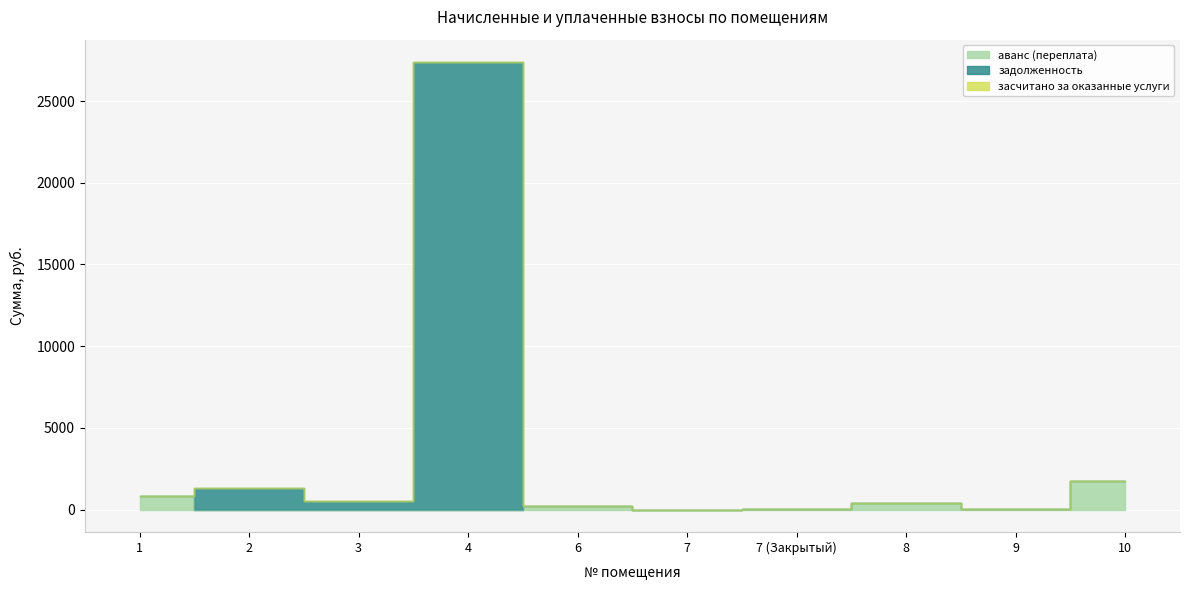

Rank the series at 6 from highest to lowest value.

аванс (переплата), задолженность